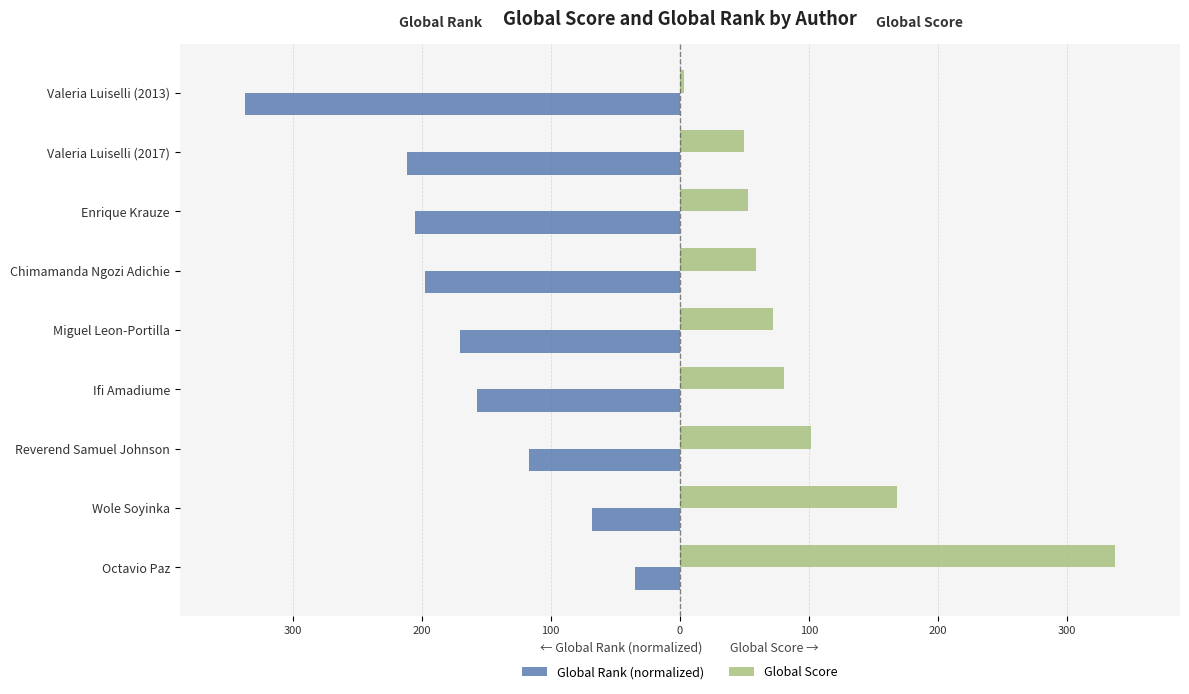

What are all the series names shown in the legend?

Global Rank (normalized), Global Score